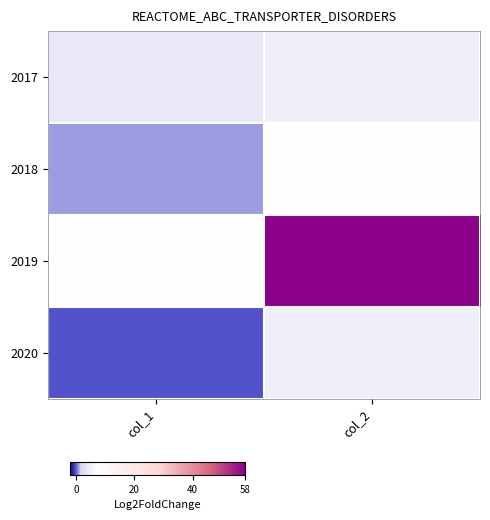

At which category is the sum across all series the highest?

col_2